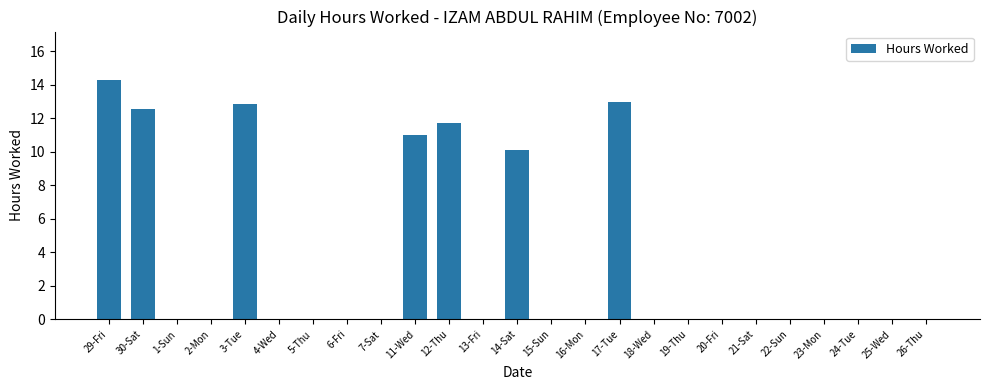

At which category does the chart reach its peak across all series?

29-Fri